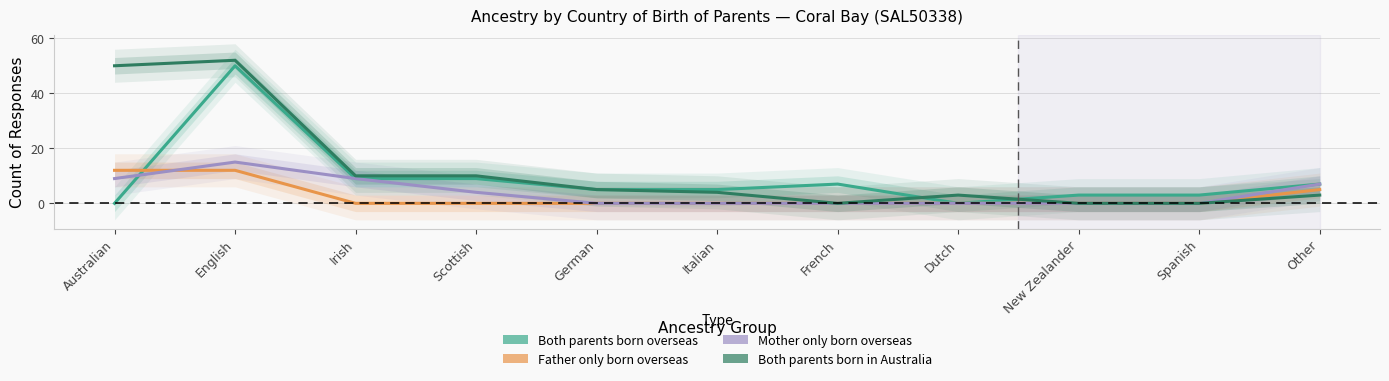

Reading left to right, list all the values displayed in this chart.

Both parents born overseas: Australian=0	English=50	Irish=9	Scottish=9	German=5	Italian=5	French=7	Dutch=0	New Zealander=3	Spanish=3	Other=7
Father only born overseas: Australian=12	English=12	Irish=0	Scottish=0	German=0	Italian=0	French=0	Dutch=0	New Zealander=0	Spanish=0	Other=5
Mother only born overseas: Australian=9	English=15	Irish=9	Scottish=4	German=0	Italian=0	French=0	Dutch=0	New Zealander=0	Spanish=0	Other=7
Both parents born in Australia: Australian=50	English=52	Irish=10	Scottish=10	German=5	Italian=4	French=0	Dutch=3	New Zealander=0	Spanish=0	Other=3